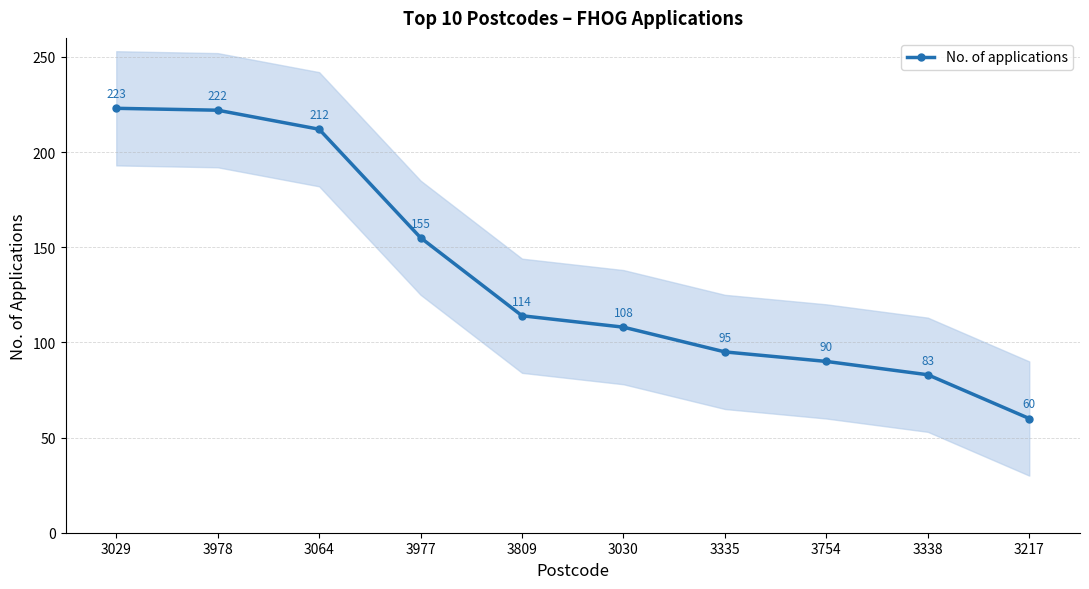

Which has a higher value, 3977 or 3978?

3978